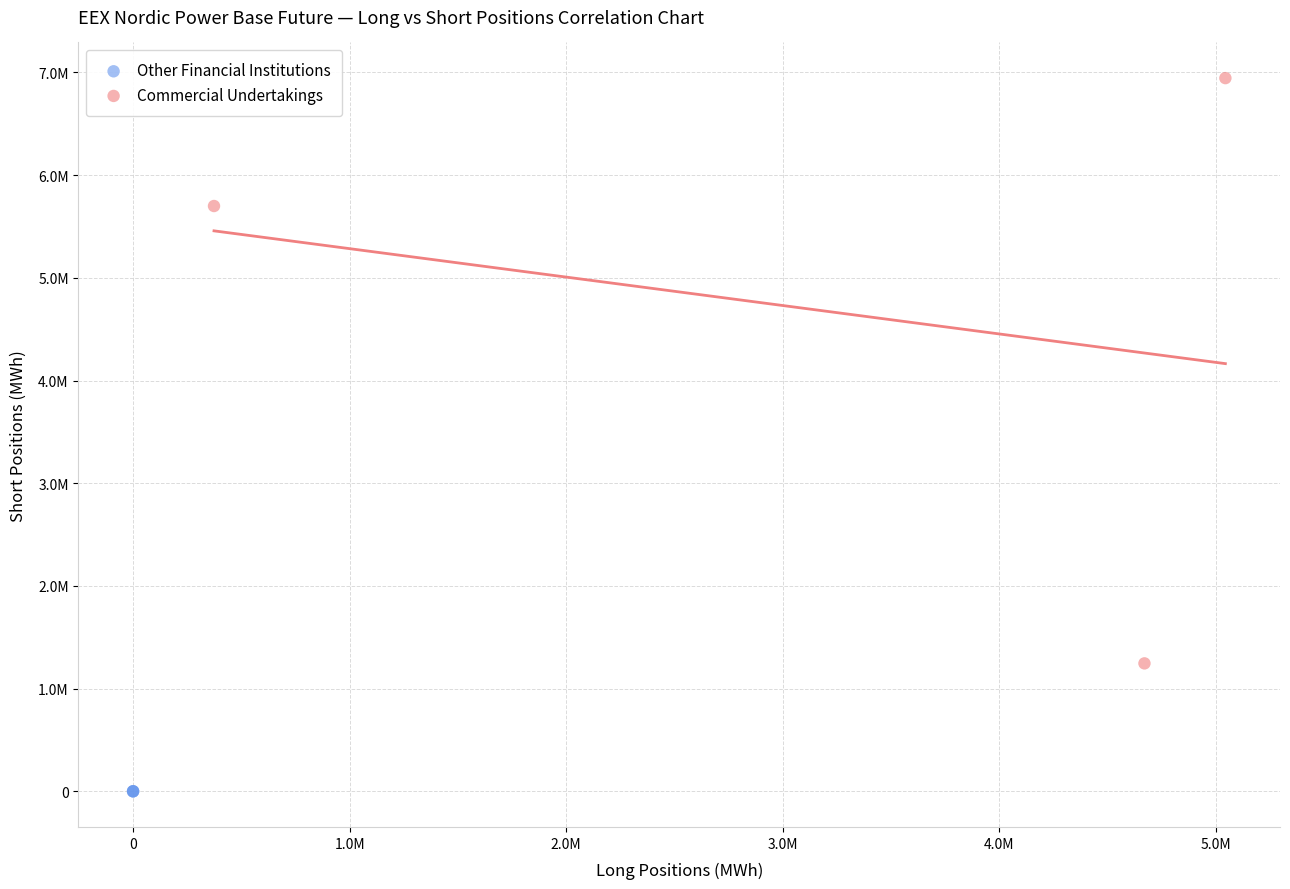

Which series reaches the minimum Y coordinate?

Other Financial Institutions